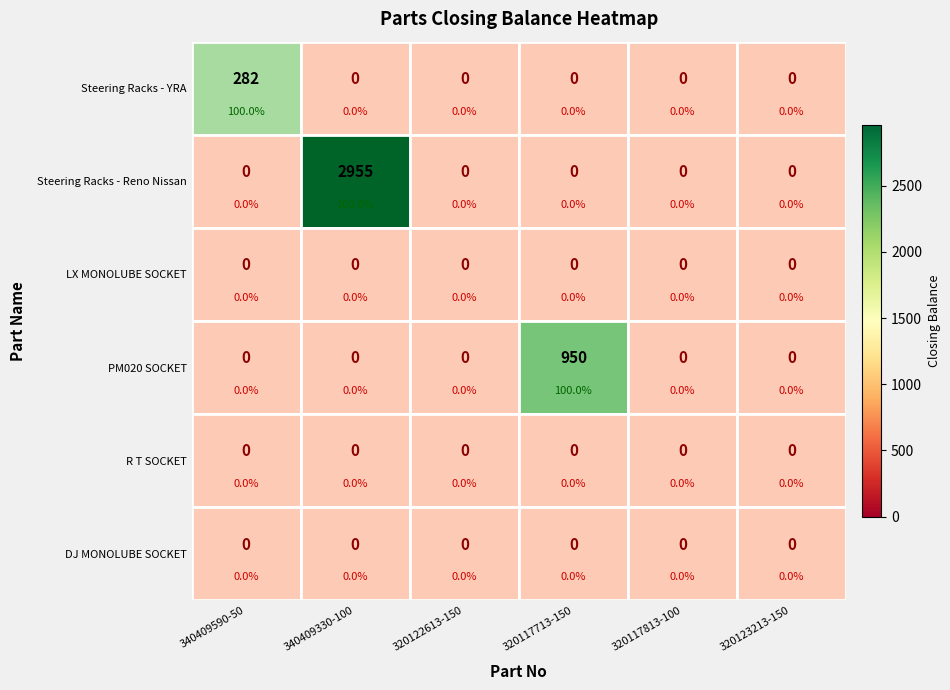

Is it true that DJ MONOLUBE SOCKET equals 0 at 320123213-150?

True